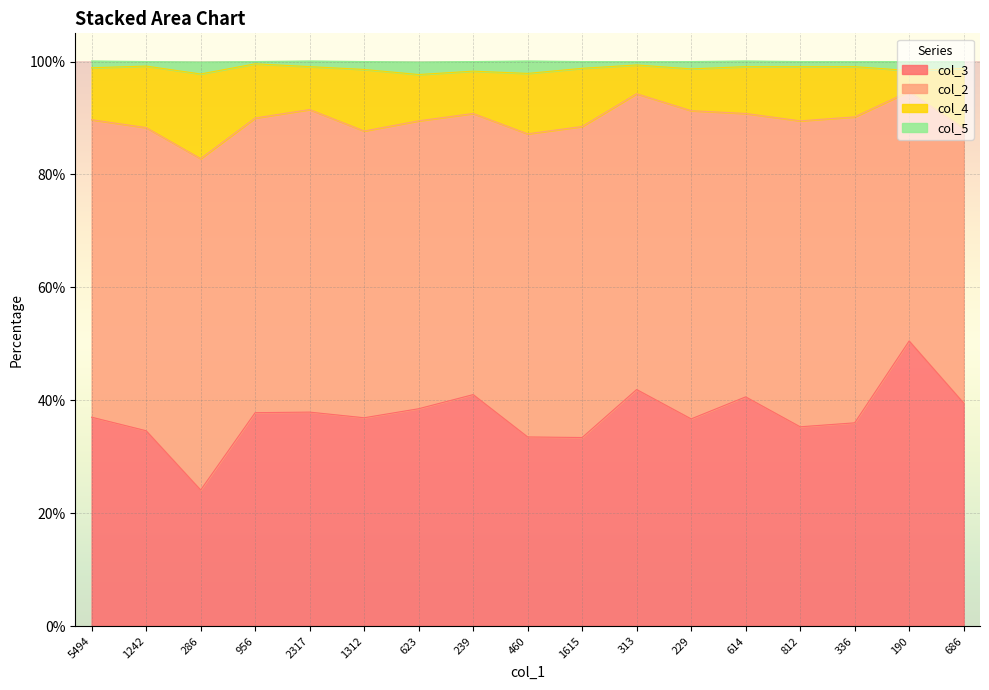

What is the difference between the maximum and minimum values in the col_3 series?

26.4